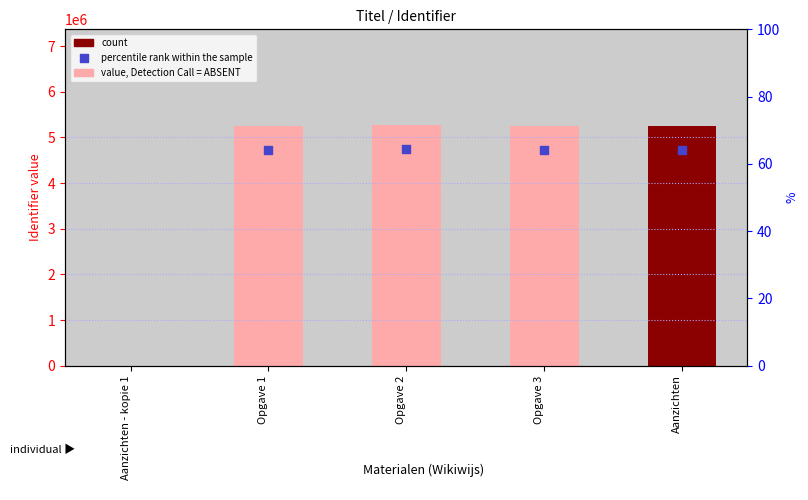

Which has a higher value, Aanzichten - kopie 1 or Opgave 2?

Opgave 2